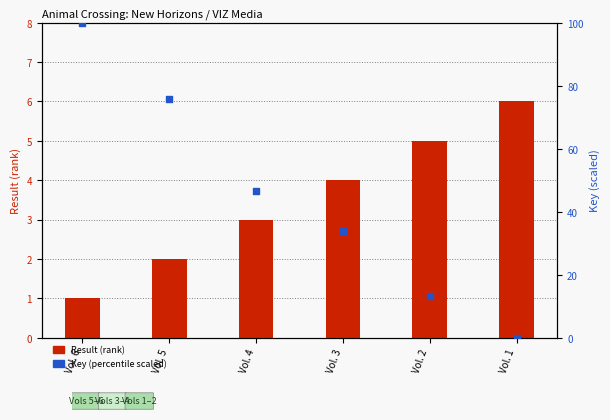

Which series has the largest total across all categories?

Key (percentile scaled)